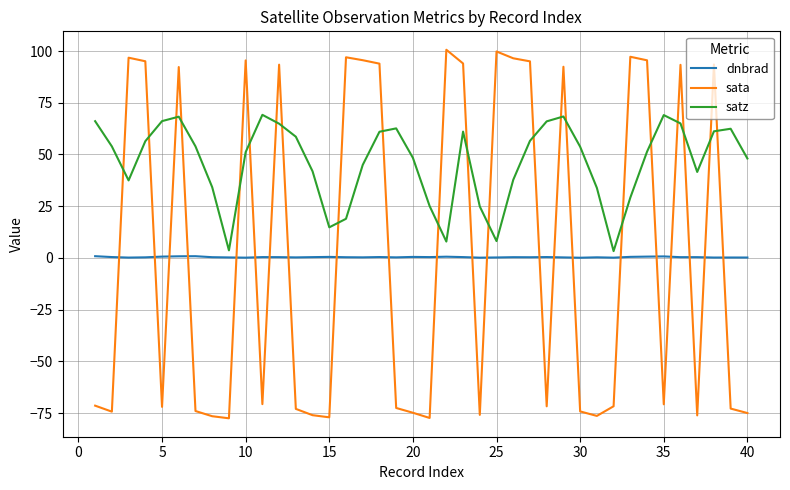

Does the chart display data point markers on the line(s)?

No